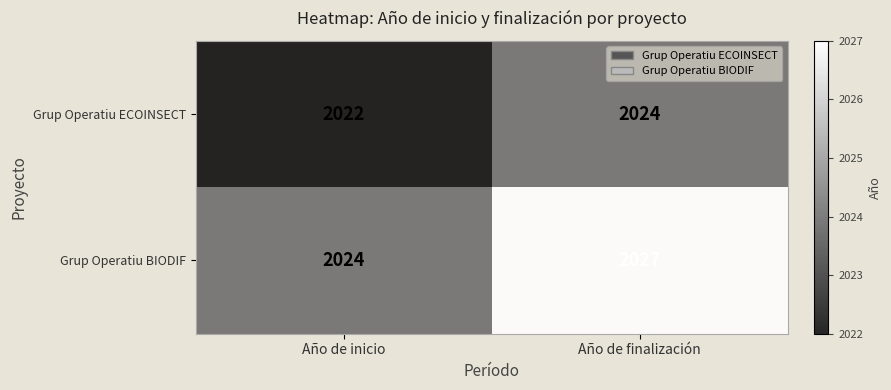

Reading right to left, what are all the values shown in this chart?

Grup Operatiu ECOINSECT: Año de finalización=2024	Año de inicio=2022
Grup Operatiu BIODIF: Año de finalización=2027	Año de inicio=2024